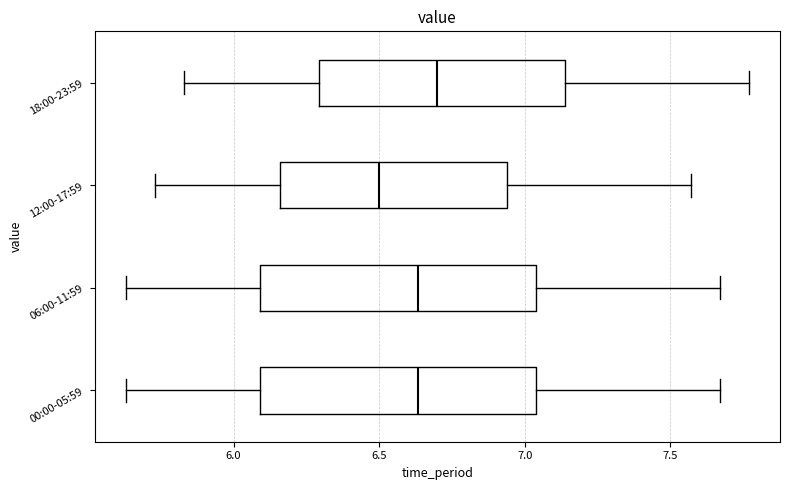

Reading bottom to top, transcribe this box plot: for each box, give where its median line is, the range the box spans, and where its two whiskers end, as read against the x-axis. The values are not printed on the chart, so give them approximately, as read against the axis.

00:00-05:59: median 6.65, box 6.10 to 7.05, whiskers 5.65 to 7.65
06:00-11:59: median 6.65, box 6.10 to 7.05, whiskers 5.65 to 7.65
12:00-17:59: median 6.50, box 6.15 to 6.95, whiskers 5.75 to 7.55
18:00-23:59: median 6.70, box 6.30 to 7.15, whiskers 5.85 to 7.75